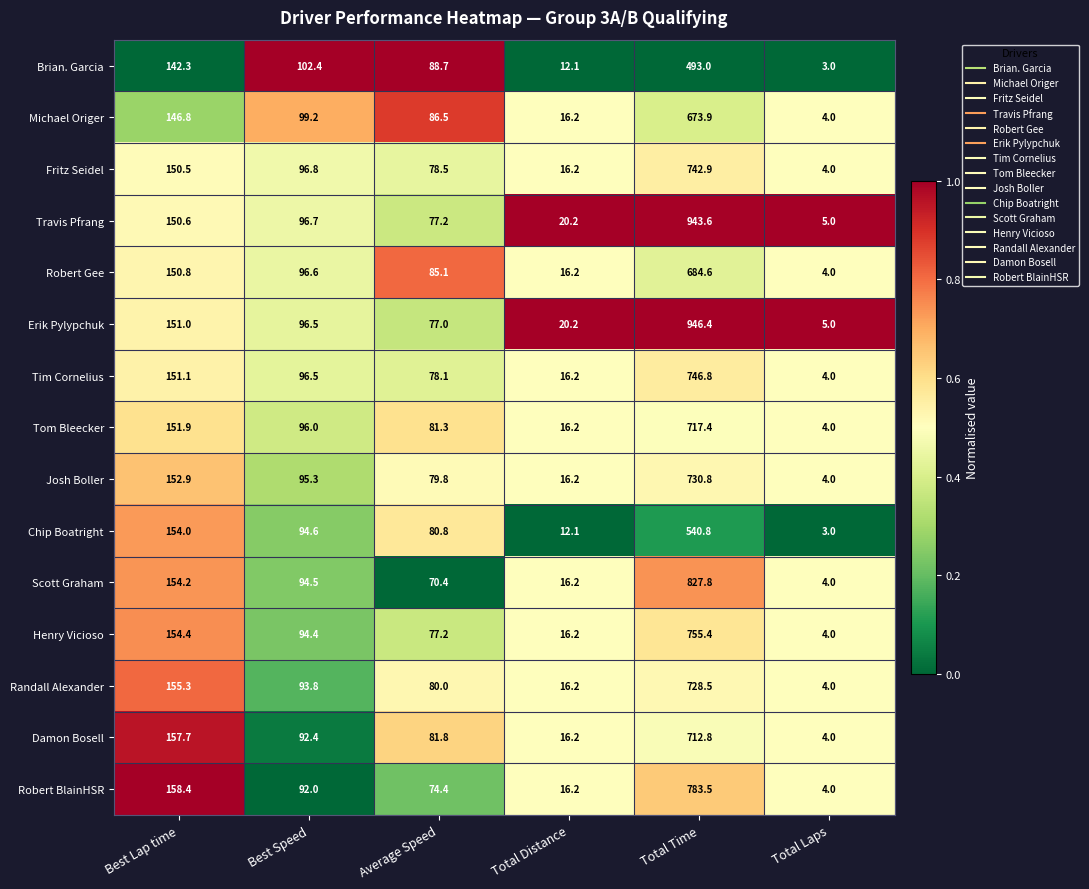

Which series changed the most between Best Speed and Total Laps?

Brian. Garcia